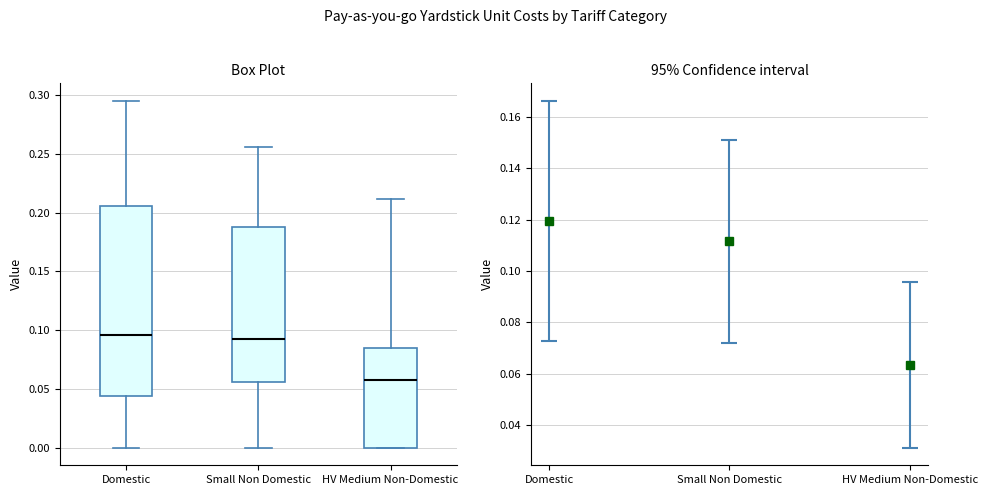

Reading left to right, transcribe this box plot: for each box, give where its median line is, the range the box spans, and where its two whiskers end, as read against the y-axis. The values are not printed on the chart, so give them approximately, as read against the axis.

Domestic: median 0.095, box 0.045 to 0.205, whiskers 0.000 to 0.295
Small Non Domestic: median 0.090, box 0.055 to 0.190, whiskers 0.000 to 0.255
HV Medium Non-Domestic: median 0.060, box 0.000 to 0.085, whiskers 0.000 to 0.210